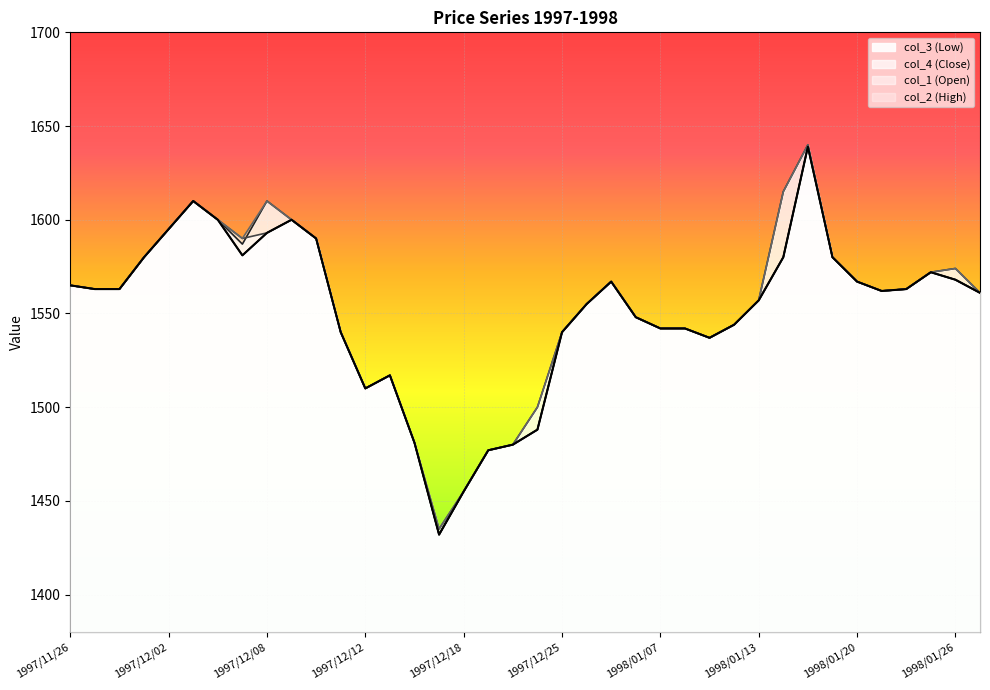

In col_1, how many points are lower than both neighbors (excluding endpoints)?

5